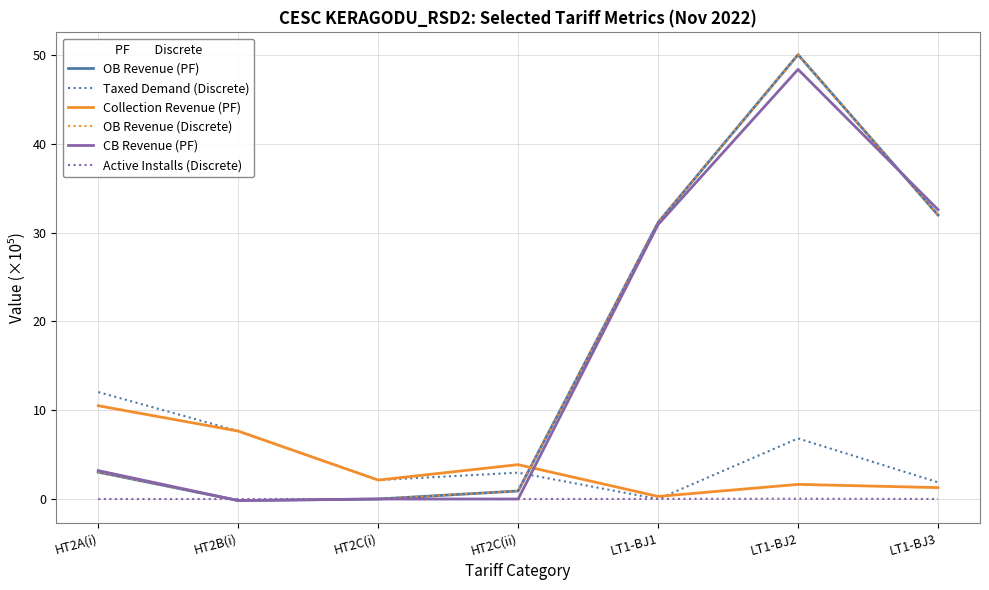

The value of OB Revenue (Discrete) at LT1-BJ3 is 32.0. True or false?

True